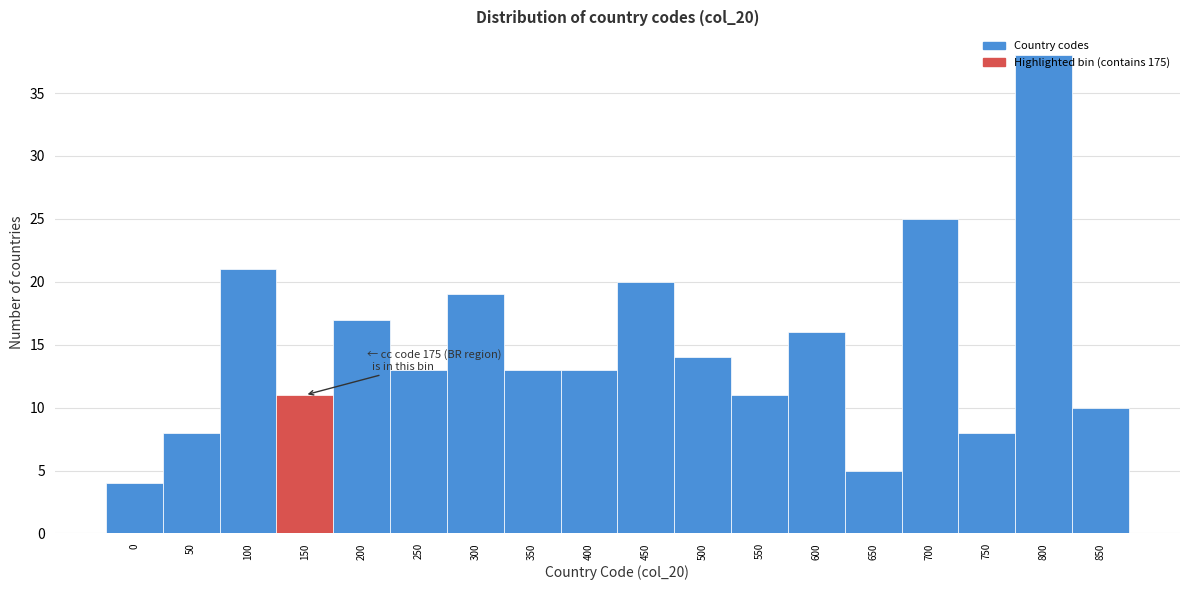

The chart shows a value of 8 at 250. True or false?

False